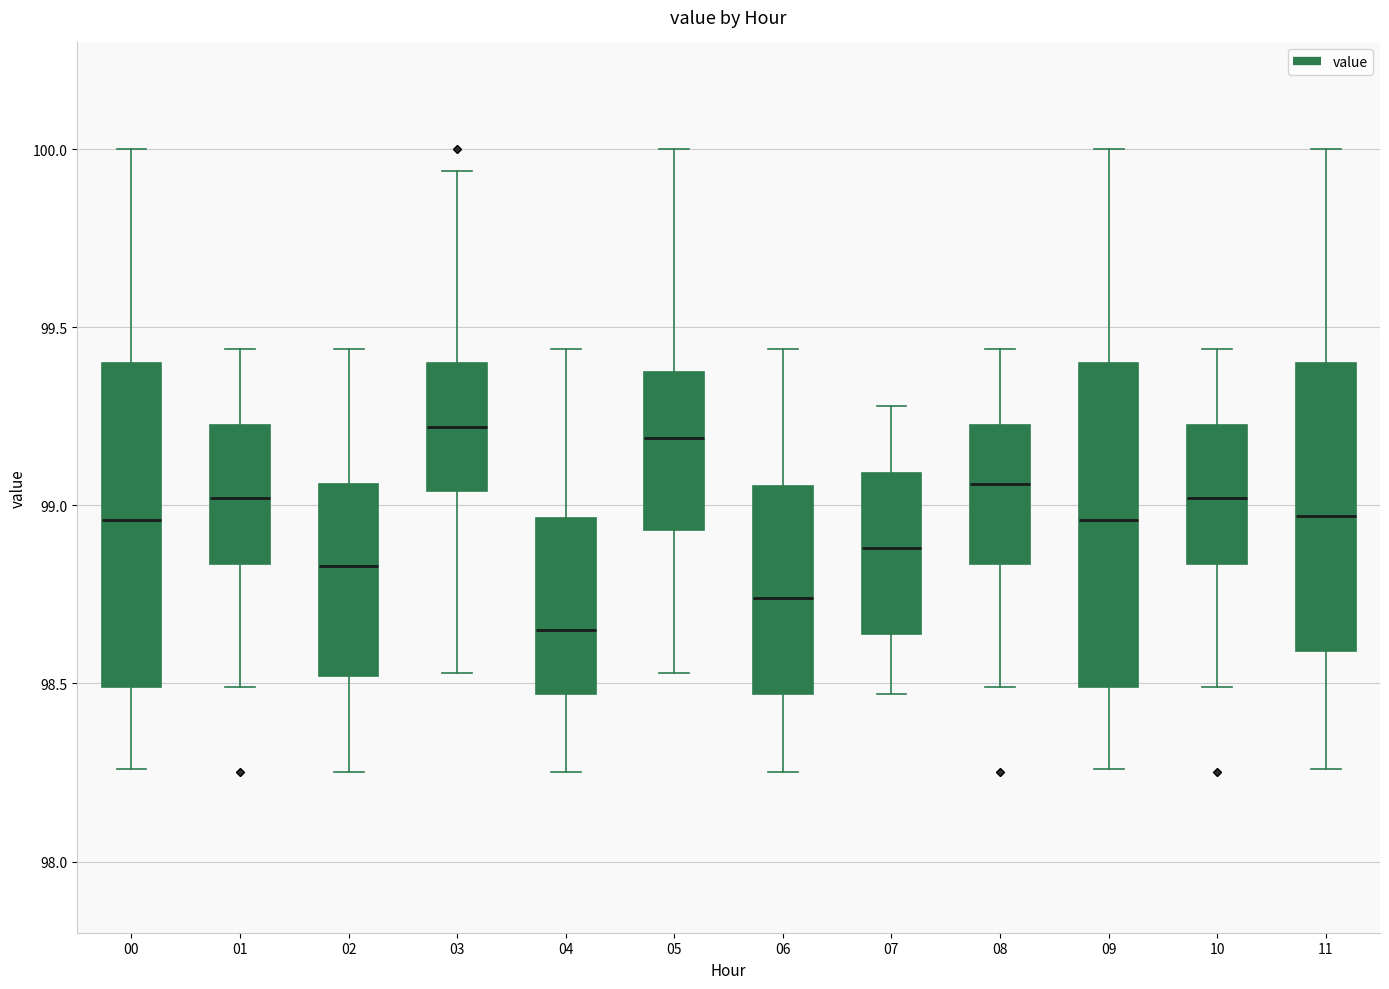

Reading left to right, read every box against the y-axis: the position of its median line, the range the box covers, and the ends of its whiskers. The values are not printed on the chart, so give them approximately, as read against the axis.

00: median 98.95, box 98.50 to 99.40, whiskers 98.25 to 100.00
01: median 99.00, box 98.85 to 99.25, whiskers 98.50 to 99.45
02: median 98.85, box 98.50 to 99.05, whiskers 98.25 to 99.45
03: median 99.20, box 99.05 to 99.40, whiskers 98.55 to 99.95
04: median 98.65, box 98.45 to 98.95, whiskers 98.25 to 99.45
05: median 99.20, box 98.95 to 99.40, whiskers 98.55 to 100.00
06: median 98.75, box 98.45 to 99.05, whiskers 98.25 to 99.45
07: median 98.90, box 98.65 to 99.10, whiskers 98.45 to 99.30
08: median 99.05, box 98.85 to 99.25, whiskers 98.50 to 99.45
09: median 98.95, box 98.50 to 99.40, whiskers 98.25 to 100.00
10: median 99.00, box 98.85 to 99.25, whiskers 98.50 to 99.45
11: median 98.95, box 98.60 to 99.40, whiskers 98.25 to 100.00